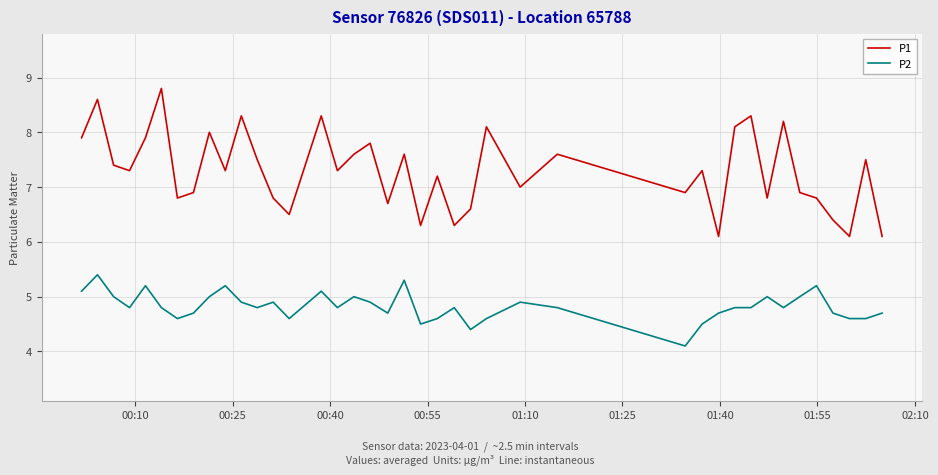

Which series has the largest range (max minus min)?

P1